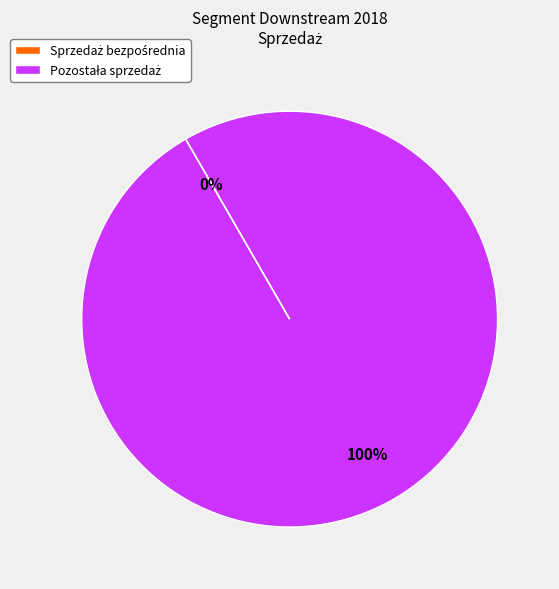

To the nearest percent, what is the difference between the largest and smallest slice percentages?

100%